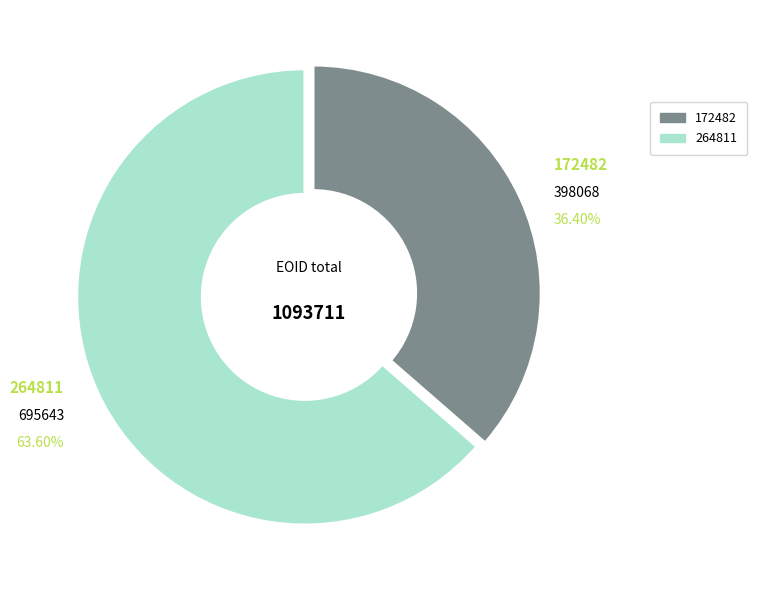

Is there any slice that represents more than half of the pie?

Yes